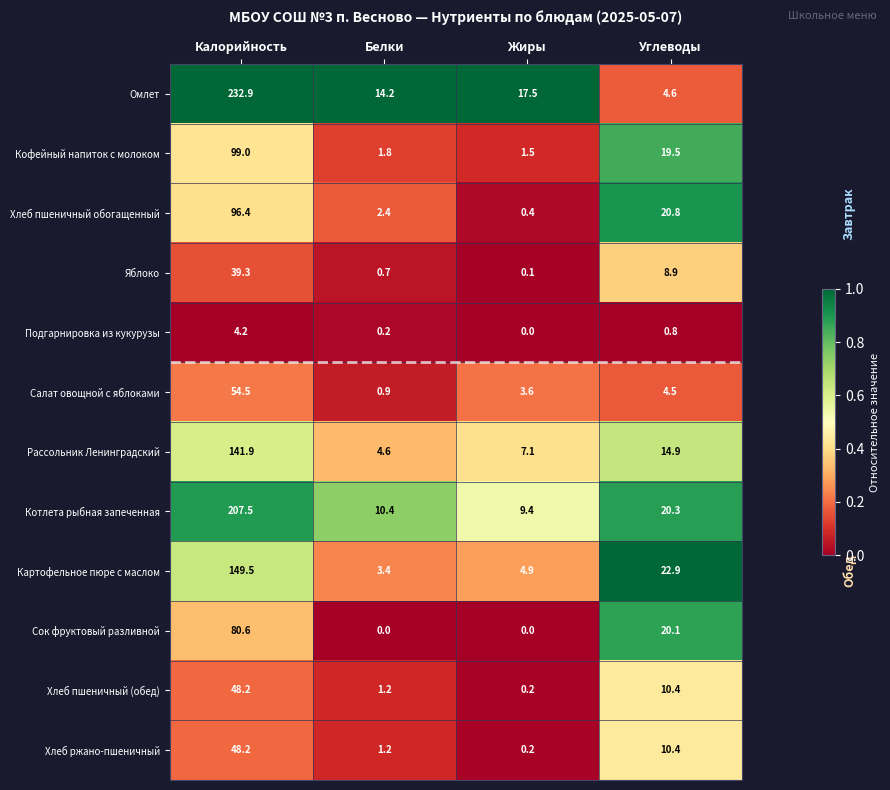

The Хлеб пшеничный обогащенный series shows 1.0 at Белки. True or false?

False